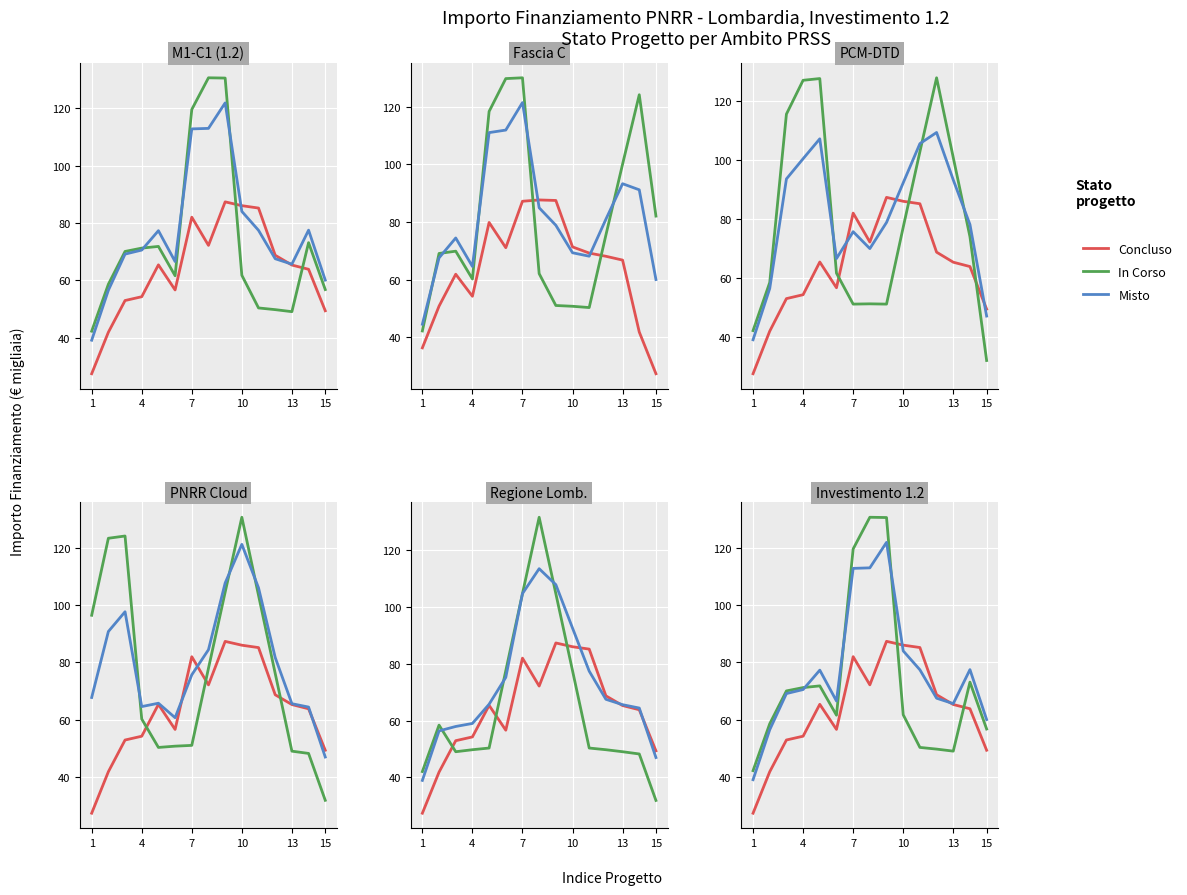

True or false: In Corso and Misto cross at least once.

True